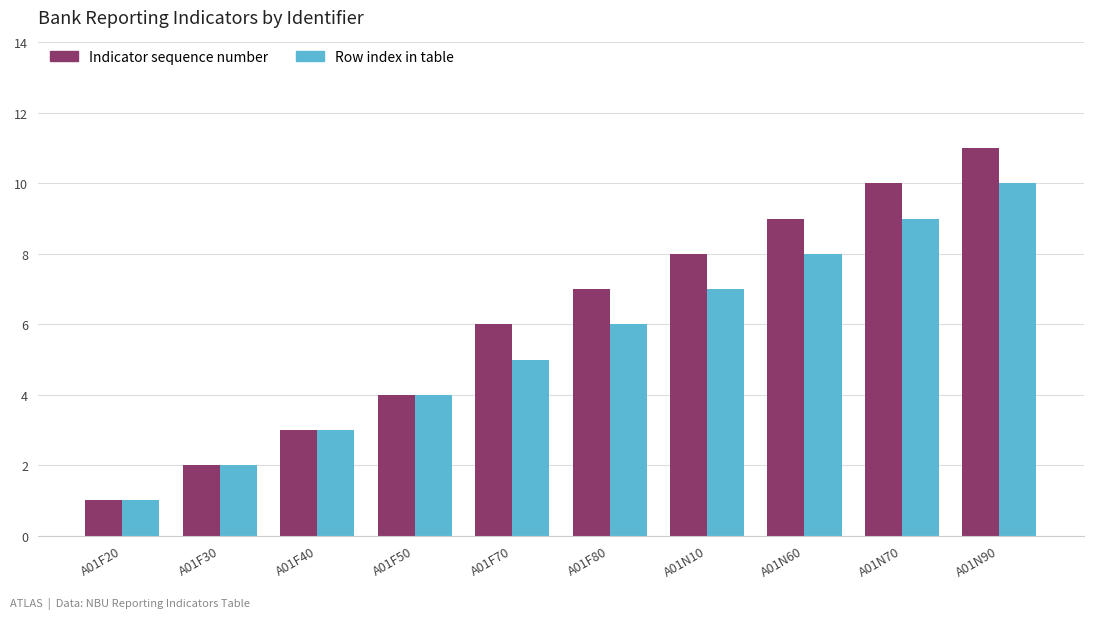

What is the value of the Row index in table bar at the 9th from the left?

9